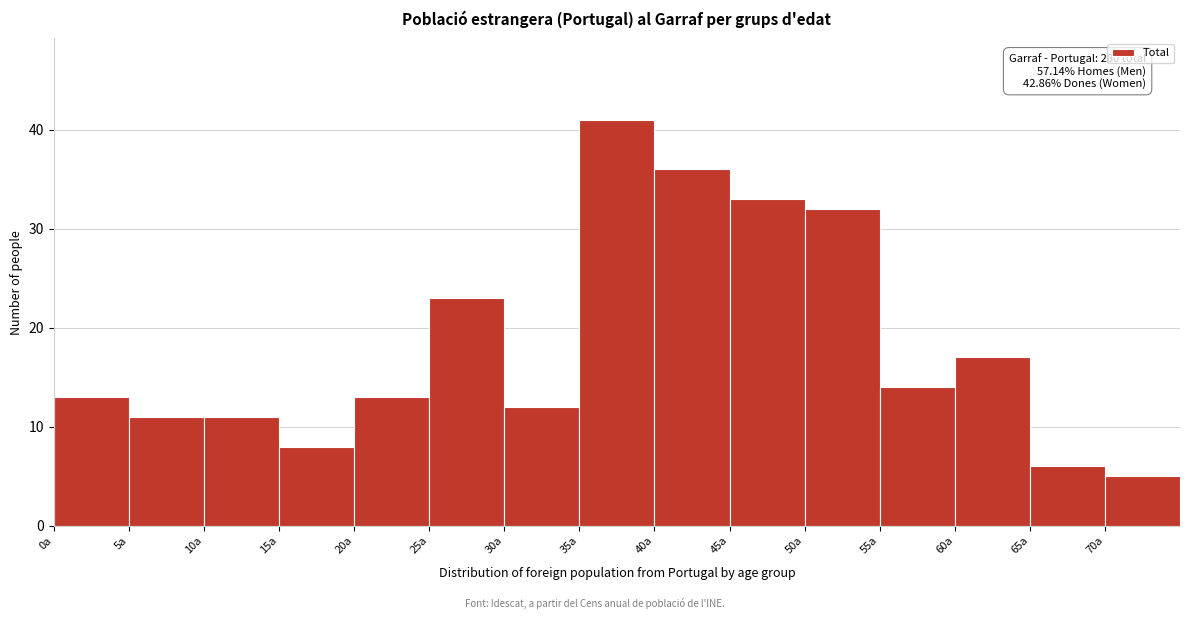

Over which range of the x-axis is the bar tallest?

35 to 40